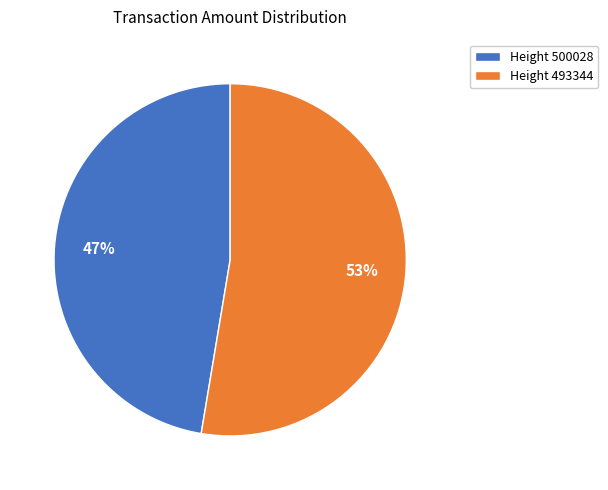

Which has a higher value, Height 500028 or Height 493344?

Height 493344